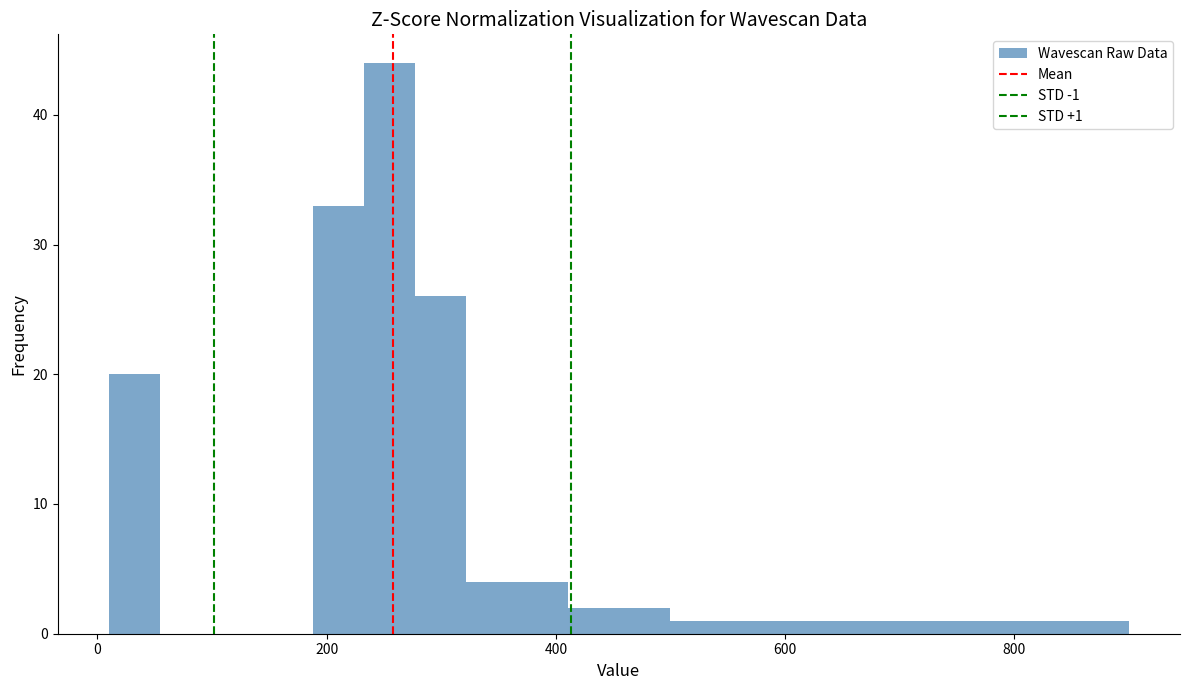

Read against the x-axis, roughly where is the centre of the tallest bar?

260